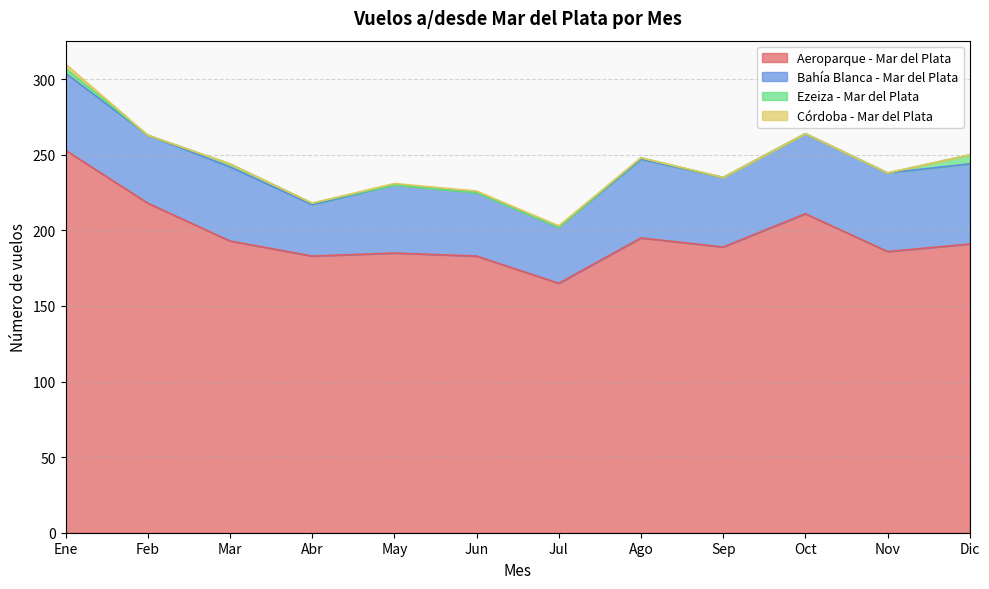

What position from the right is Ene?

12